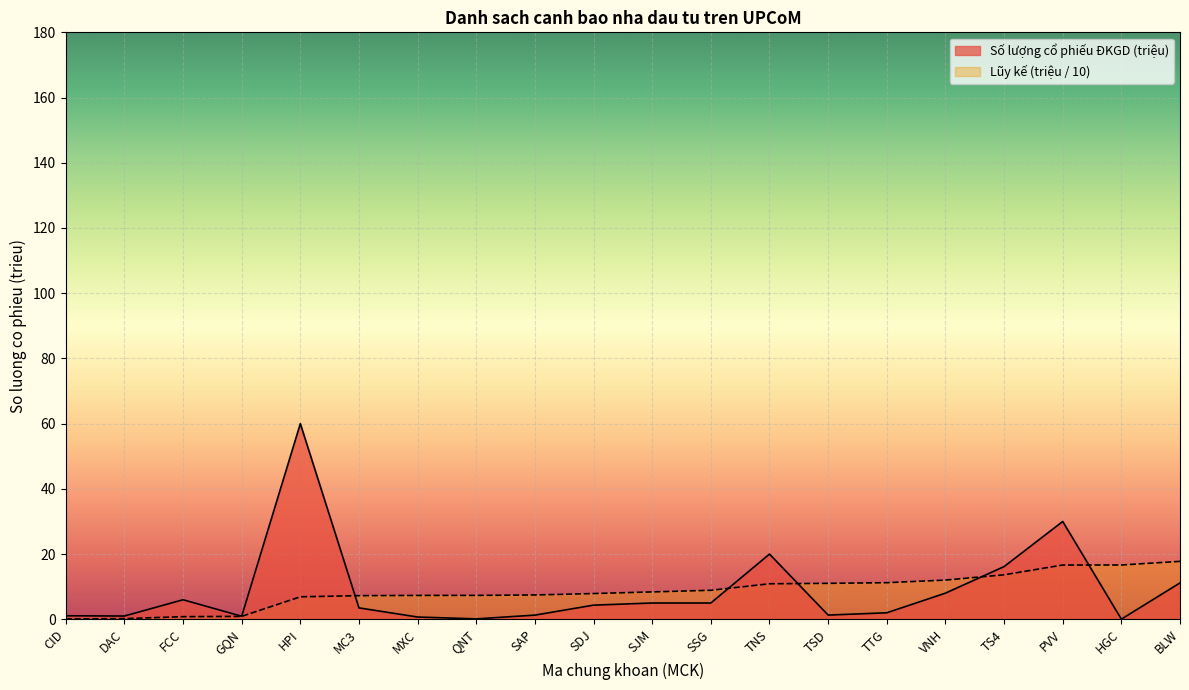

Which category has the highest value in the Số lượng cổ phiếu ĐKGD (triệu) series?

HPI